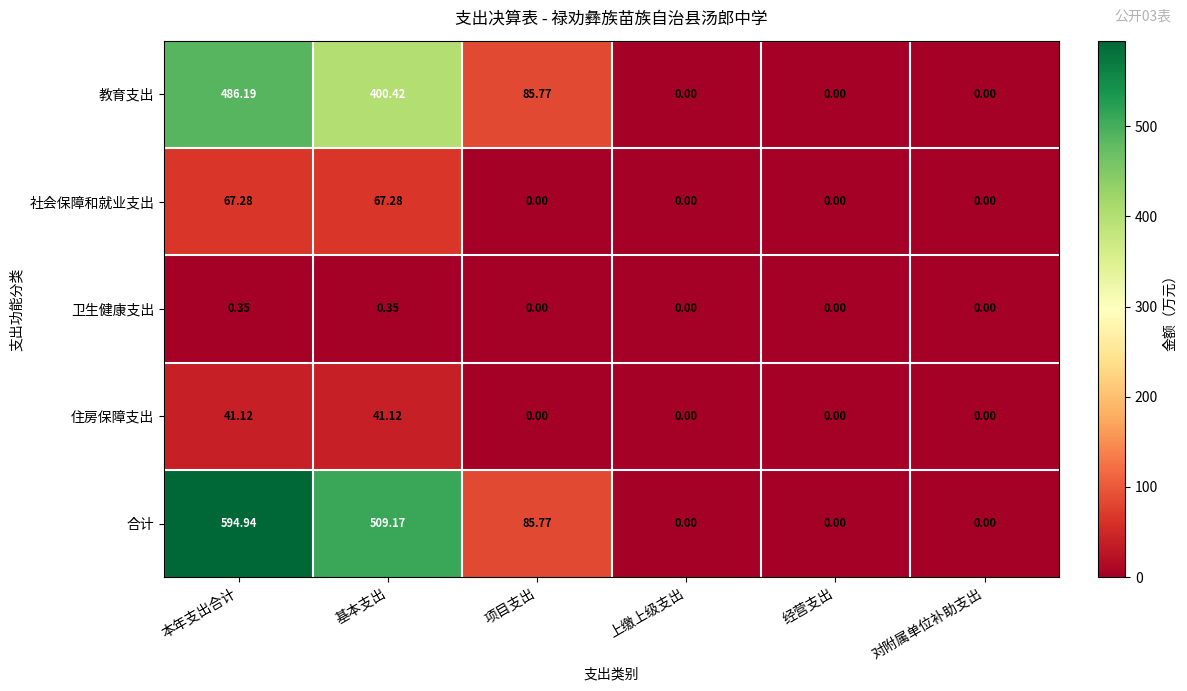

At 本年支出合计, list the series in order from smallest to largest.

卫生健康支出, 住房保障支出, 社会保障和就业支出, 教育支出, 合计